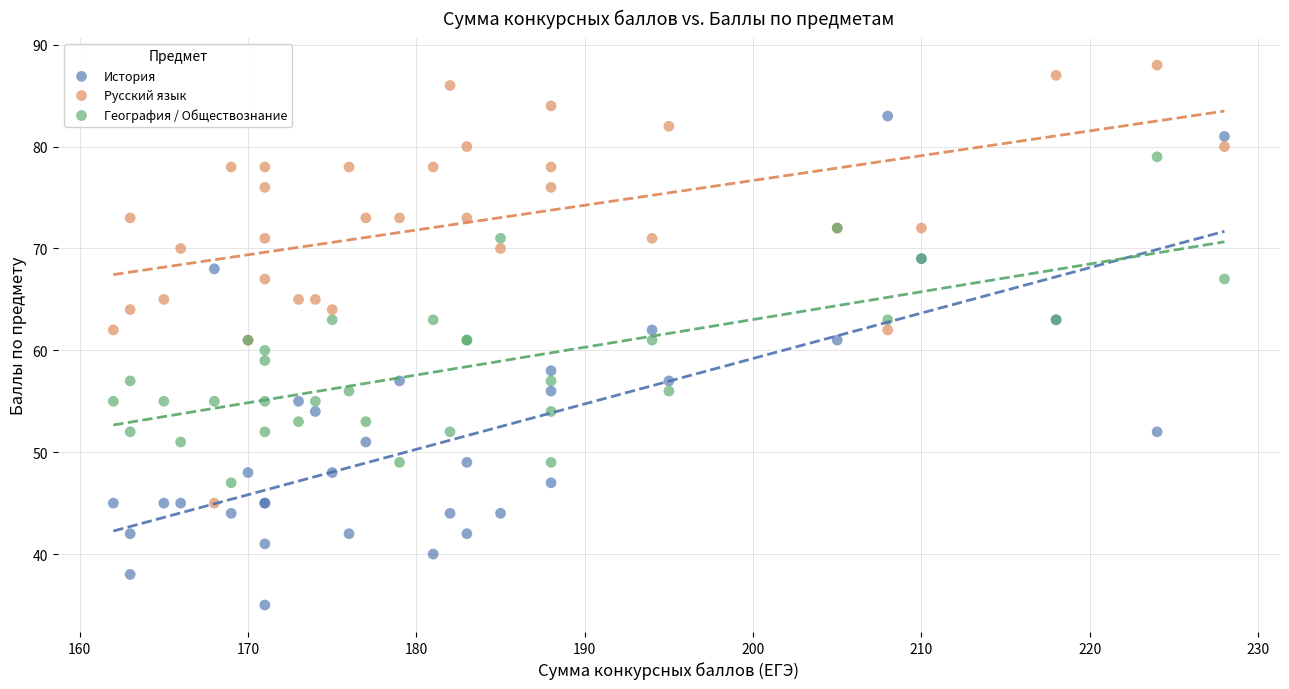

Which series contains the highest Y value?

Русский язык